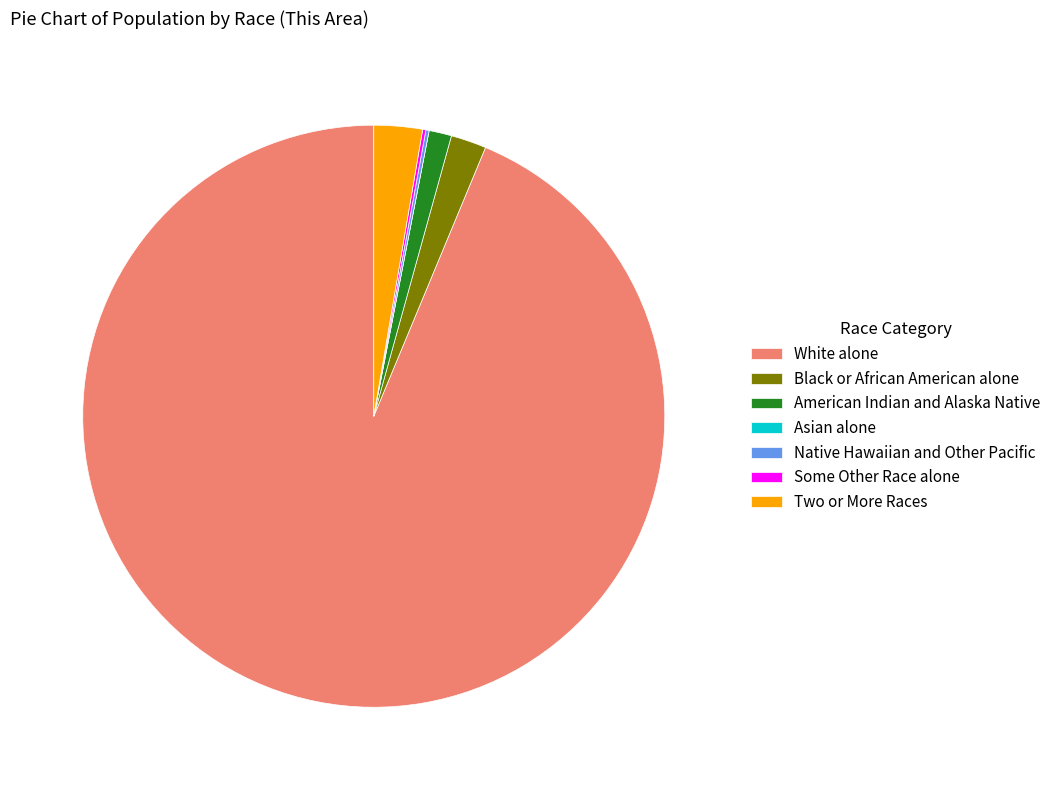

The Two or More Races slice represents 9% of the pie. True or false?

False